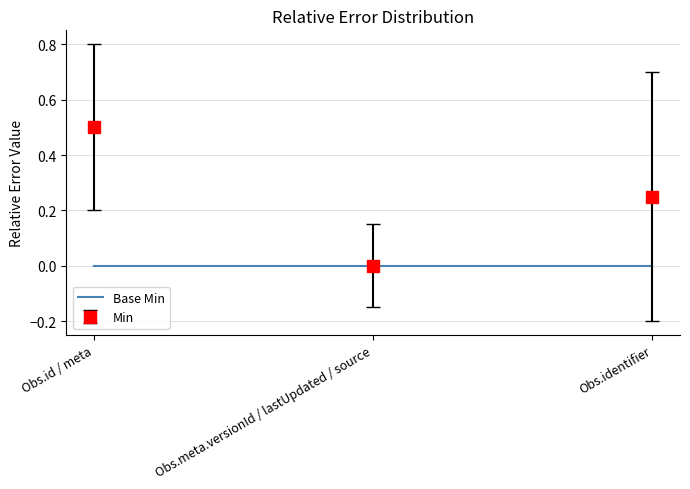

Which series has the largest total across all categories?

Min